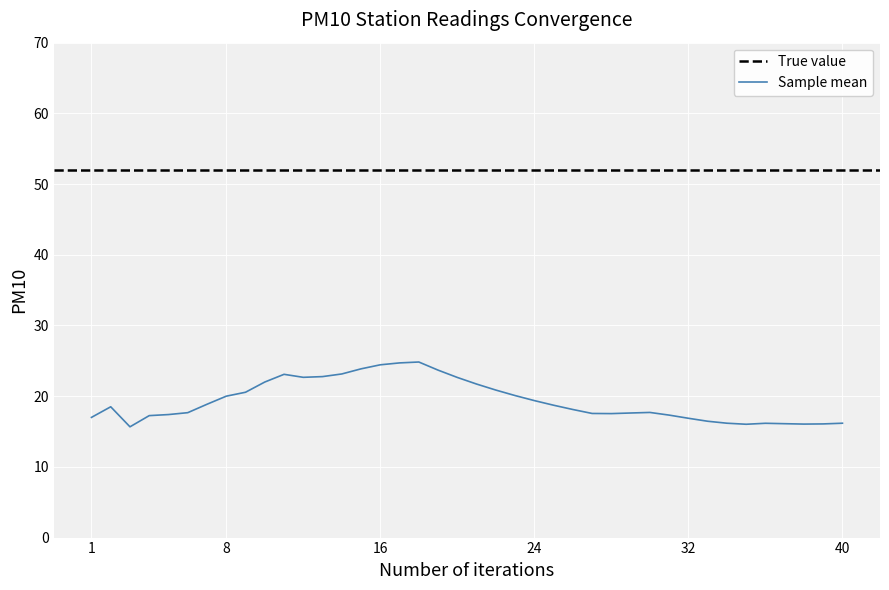

Count the number of categories in the chart.

40